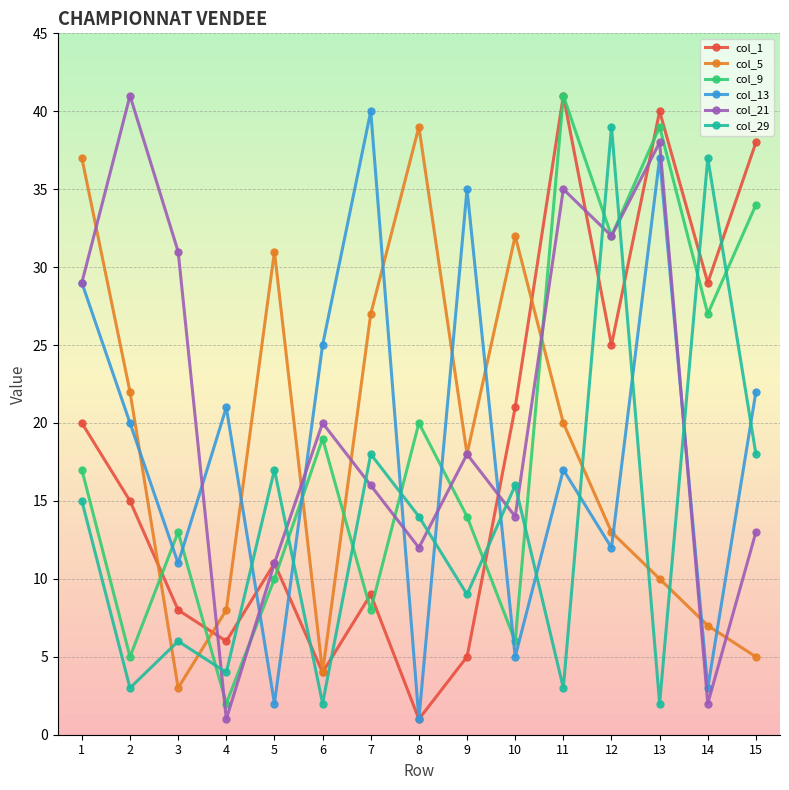

Is it true that col_5 equals 3 at 15?

False